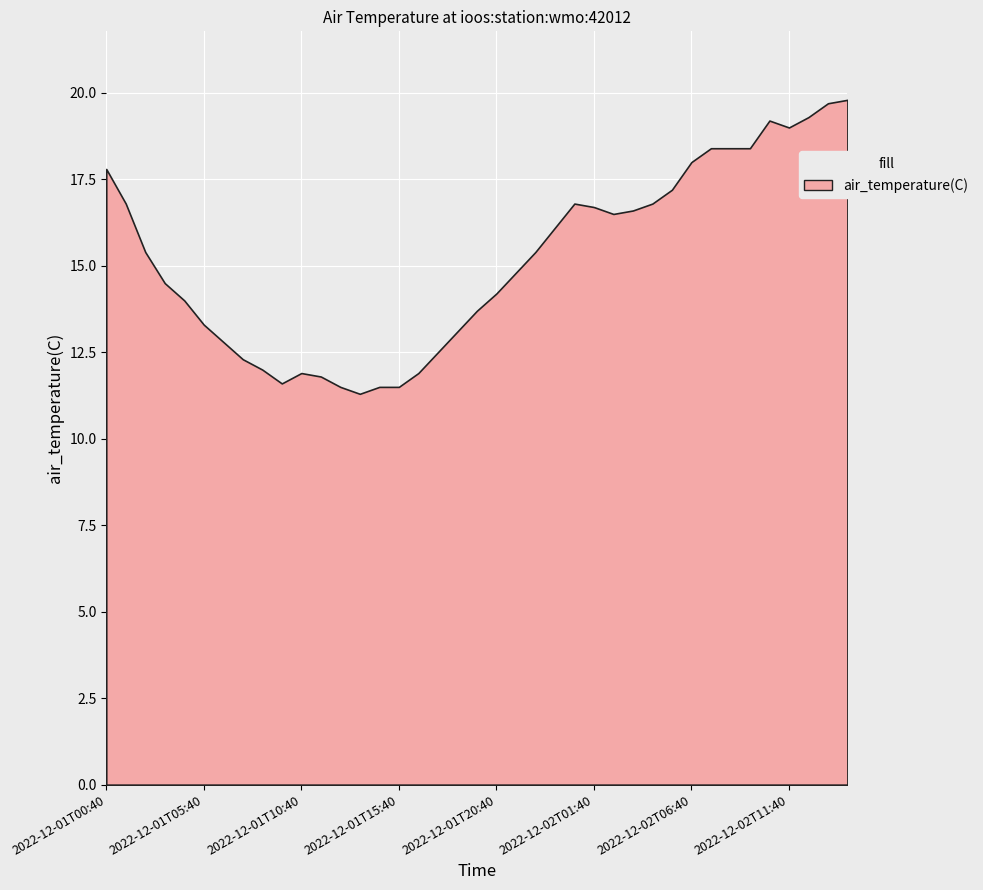

Which has a higher value, 2022-12-01T04:40 or 2022-12-02T09:40?

2022-12-02T09:40